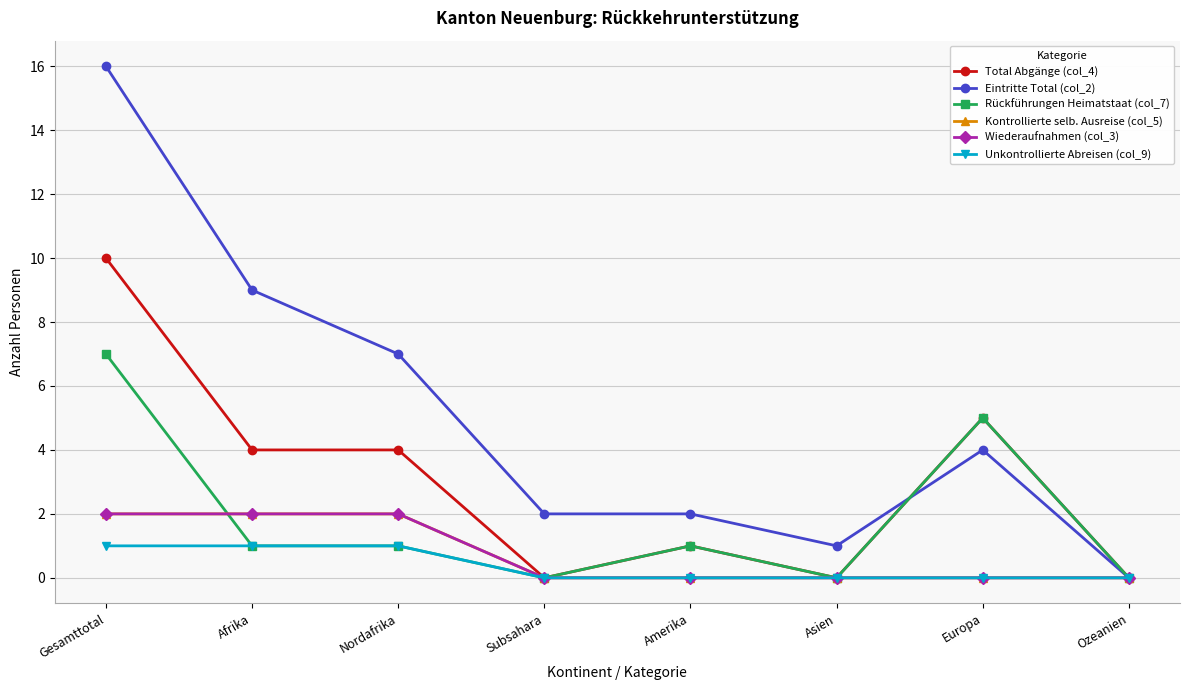

Rank the series at Amerika from lowest to highest value.

Kontrollierte selb. Ausreise (col_5), Wiederaufnahmen (col_3), Unkontrollierte Abreisen (col_9), Total Abgänge (col_4), Rückführungen Heimatstaat (col_7), Eintritte Total (col_2)